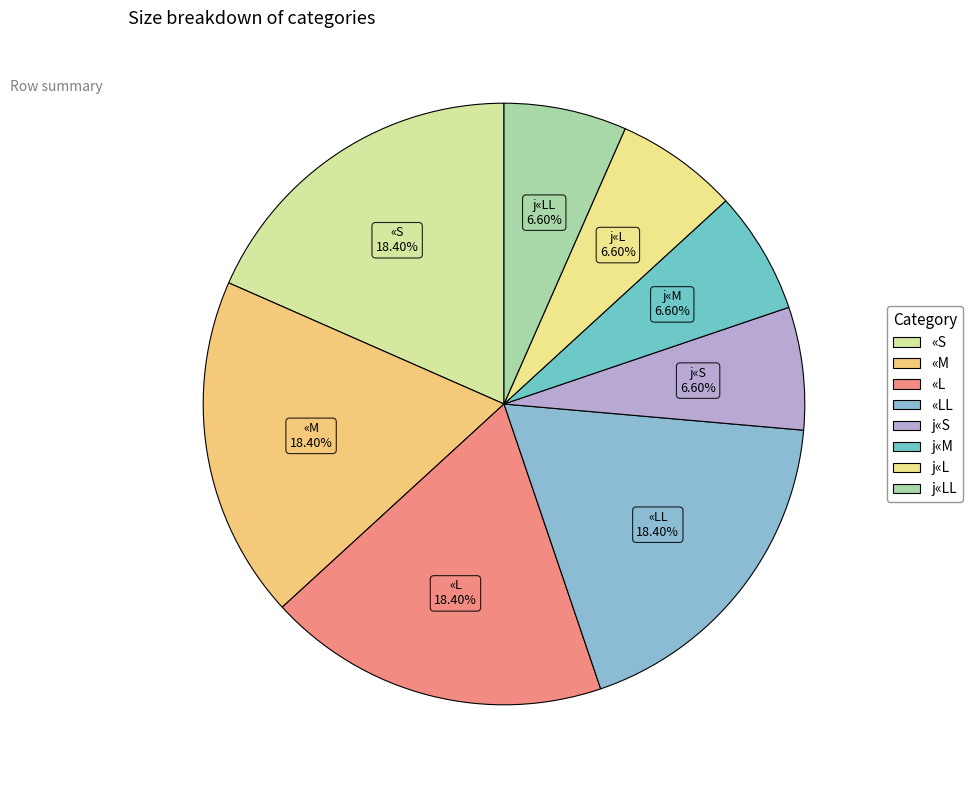

How many slices are in this pie chart?

8